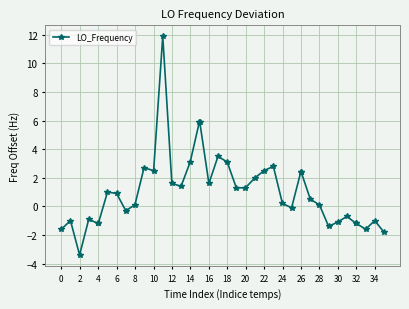

What is the difference between the second highest and second lowest values?

7.7